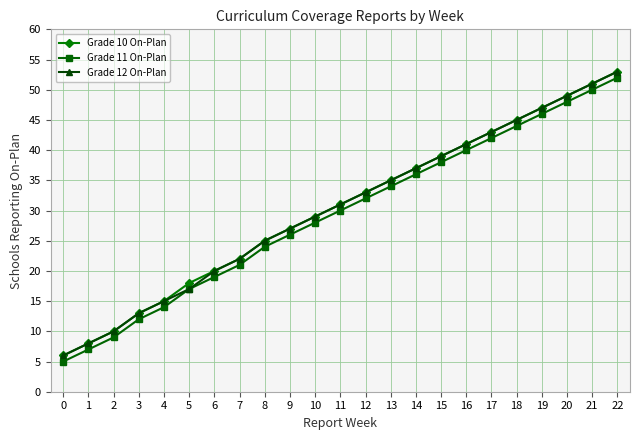

How many values in the Grade 11 On-Plan series are below 30?

11